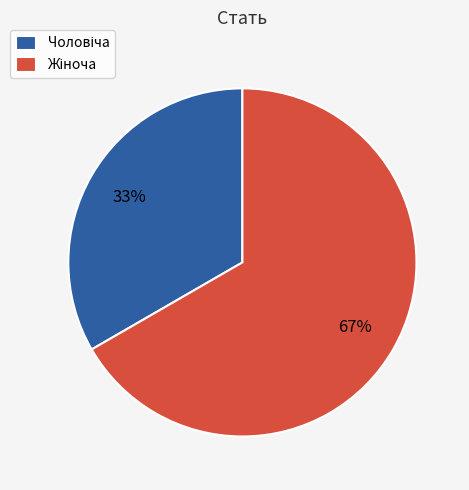

Is there any slice that represents more than half of the pie?

Yes